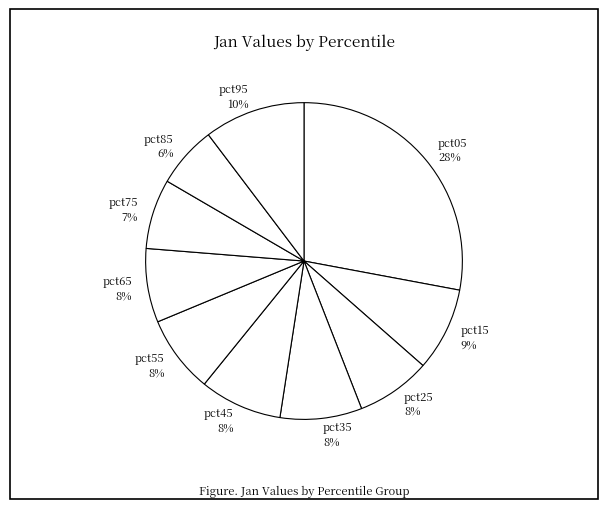

How many slices are in this pie chart?

10